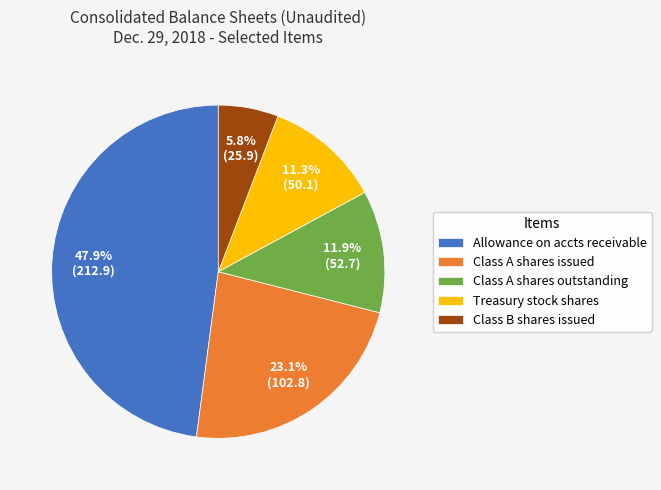

Rank the categories by value from lowest to highest.

Class B shares issued, Treasury stock shares, Class A shares outstanding, Class A shares issued, Allowance on accts receivable